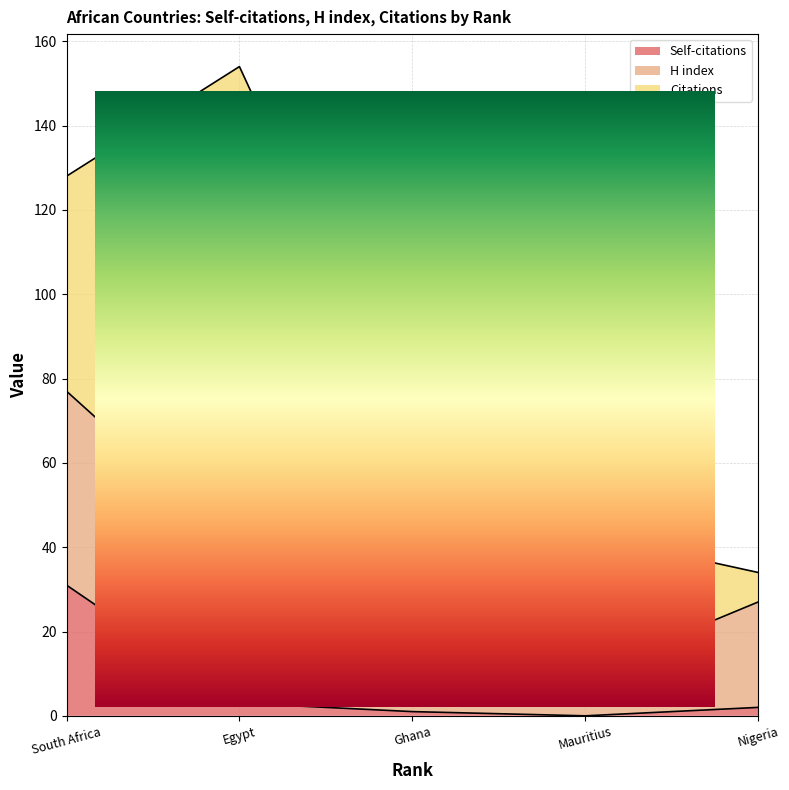

List the series in order of their overall mean, lowest first.

Self-citations, H index, Citations